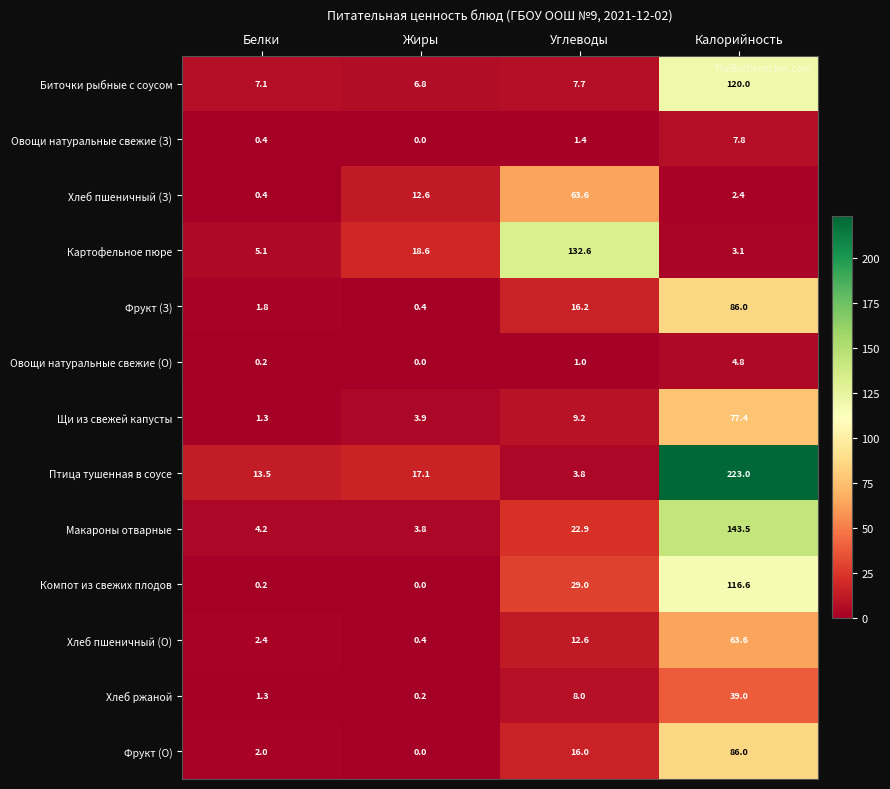

Where is Компот из свежих плодов nearest to the value 58?

Углеводы